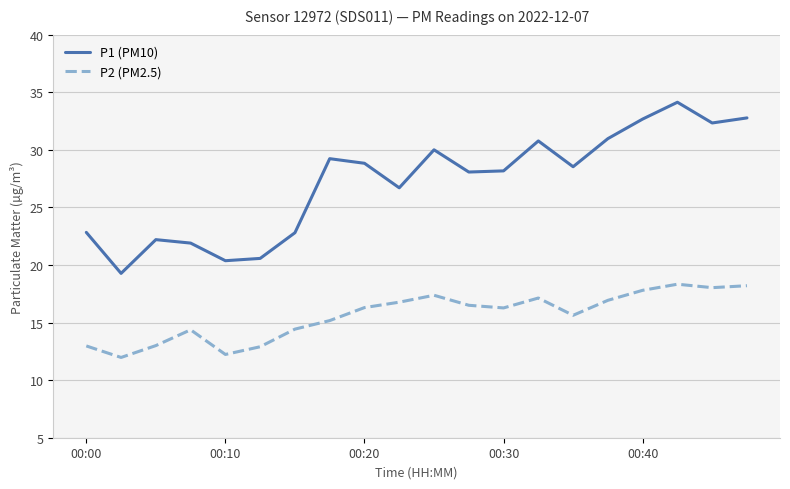

True or false: P1 (PM10) and P2 (PM2.5) cross at least once.

False